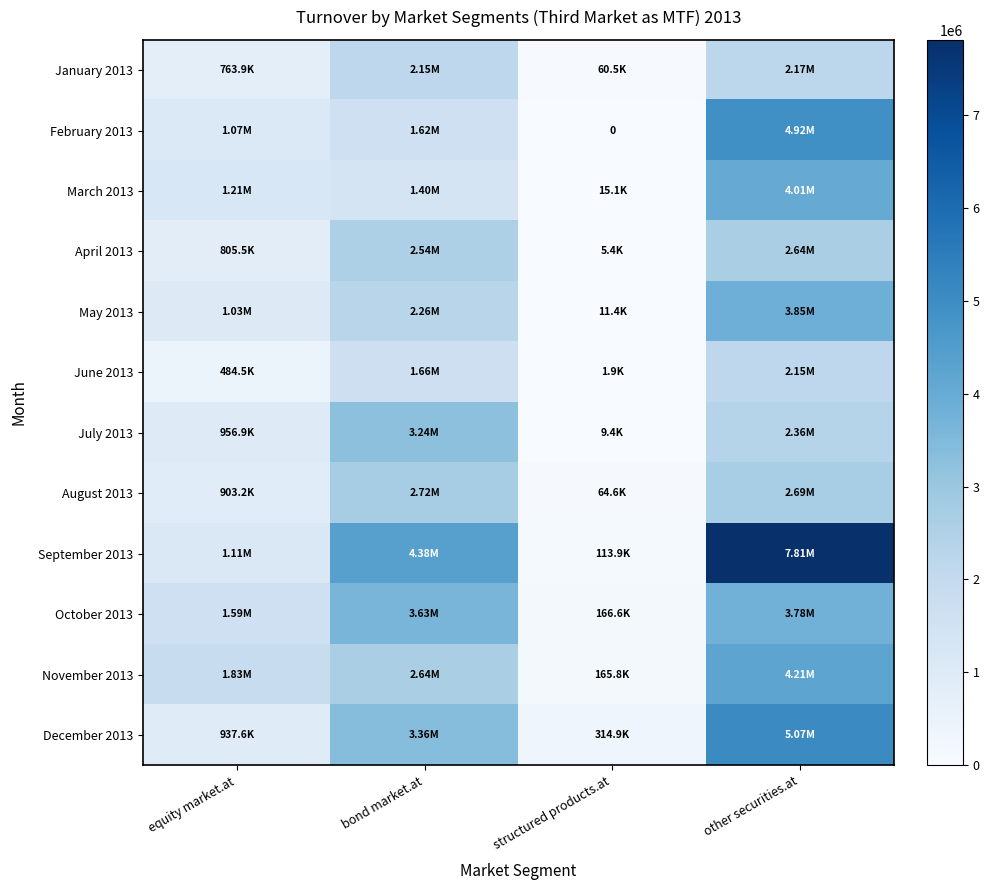

What is the difference between the maximum and second lowest values in the May 2013 series?

2812001.9